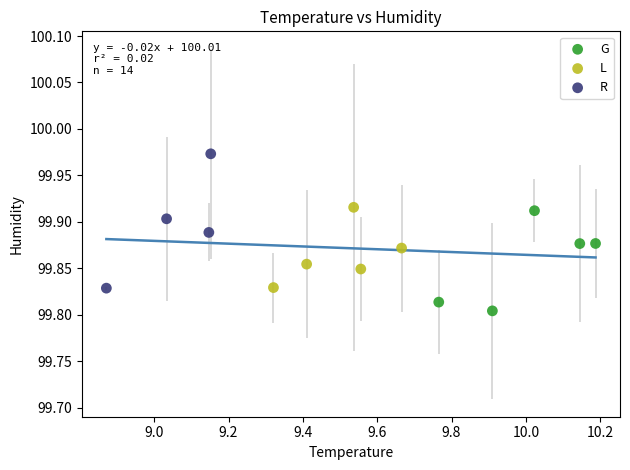

Which series has the largest Y range (max minus min)?

R